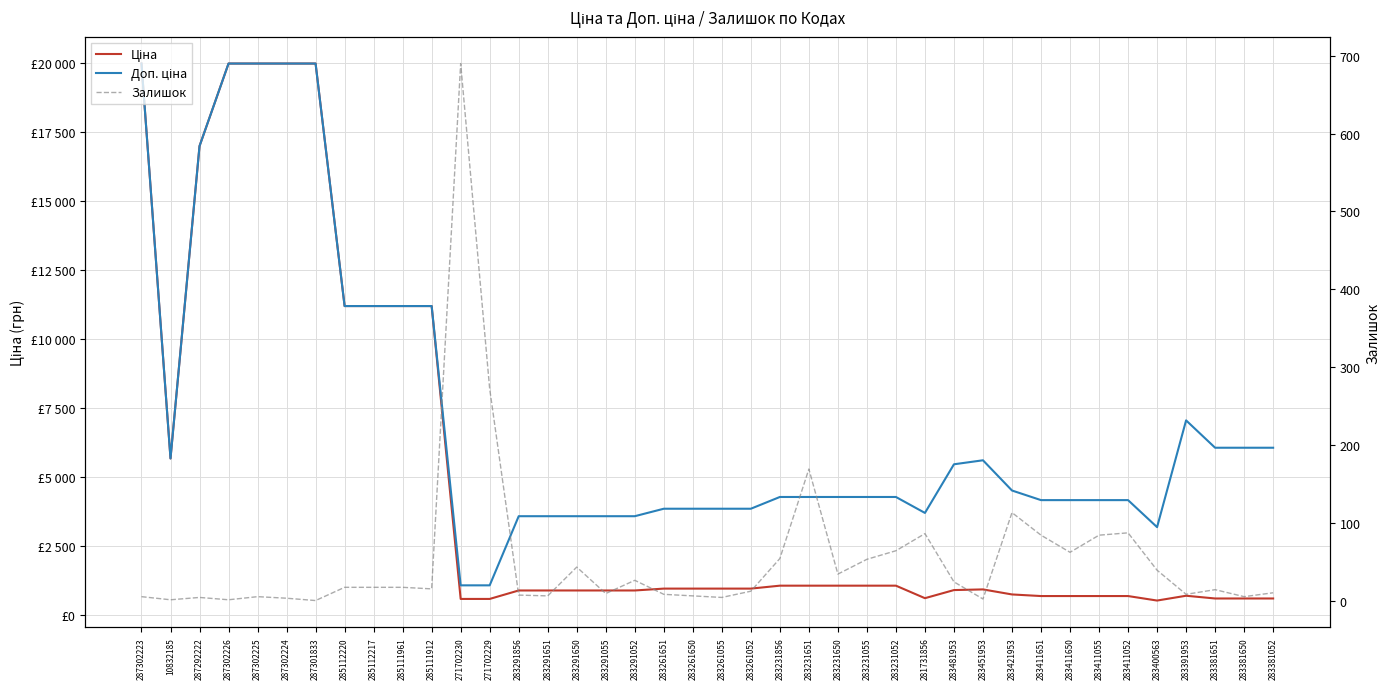

At which category is the sum across all series the highest?

287302223